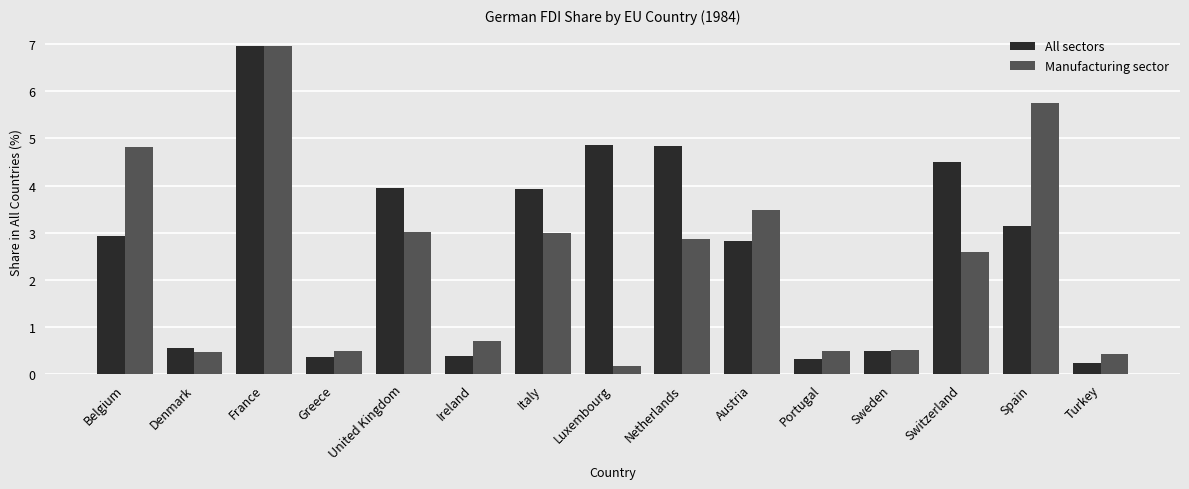

Between United Kingdom and Netherlands, which series saw the biggest shift?

All sectors